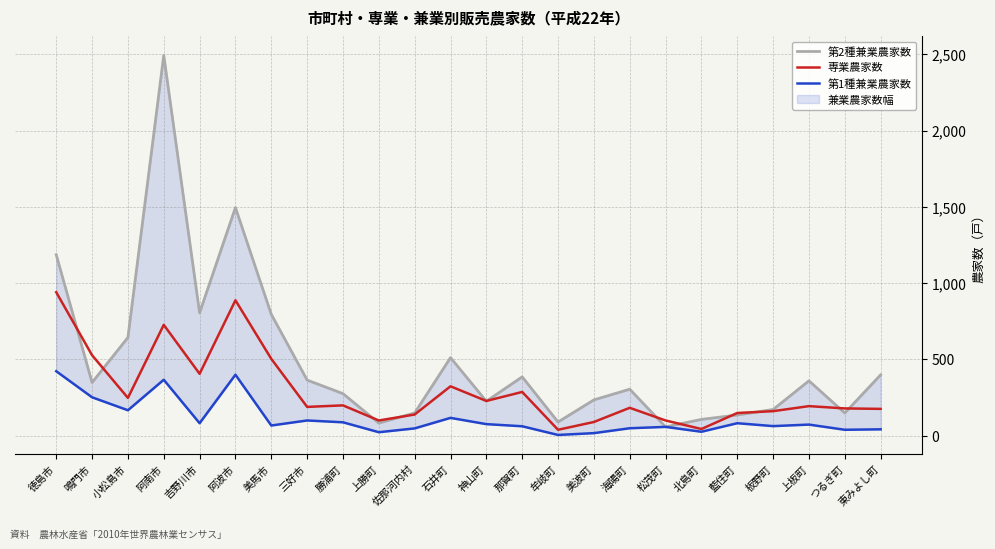

What are all the series names shown in the legend?

第2種兼業農家数, 専業農家数, 第1種兼業農家数